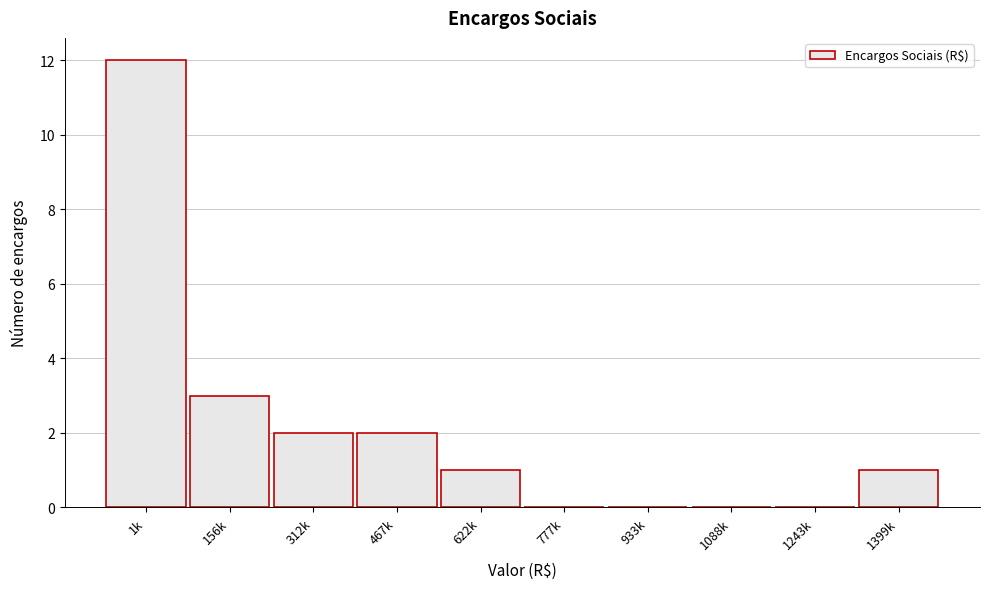

Reading right to left, extract all data points from this chart.

1399k=1	1243k=0	1088k=0	933k=0	777k=0	622k=1	467k=2	312k=2	156k=3	1k=12